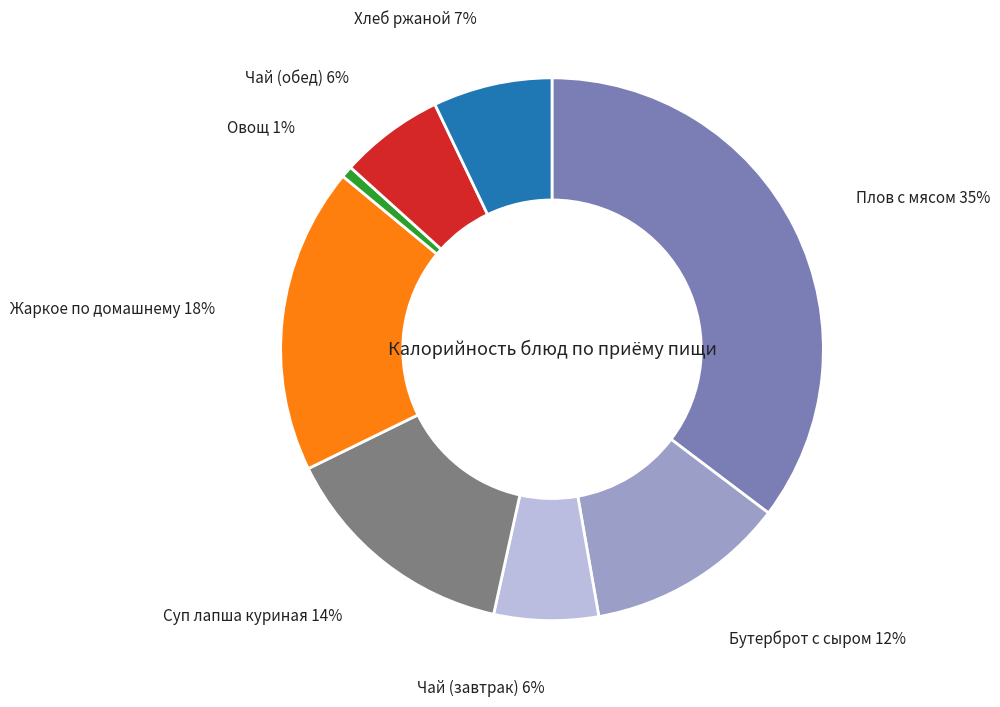

Is there a majority slice in this chart?

No